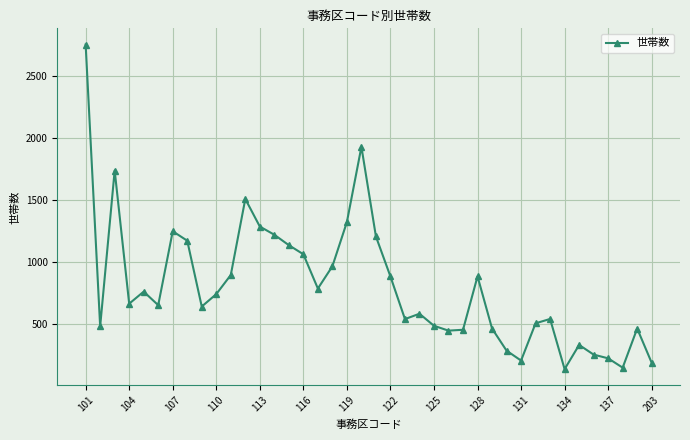

What is the difference between the maximum and minimum values?

2613